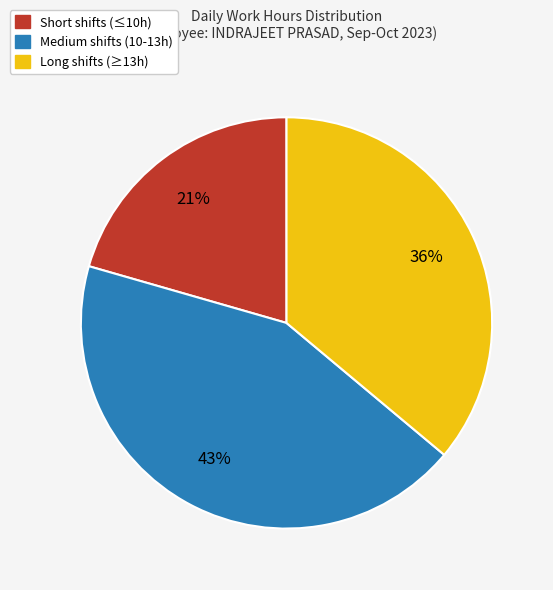

Does any single category account for the majority?

No